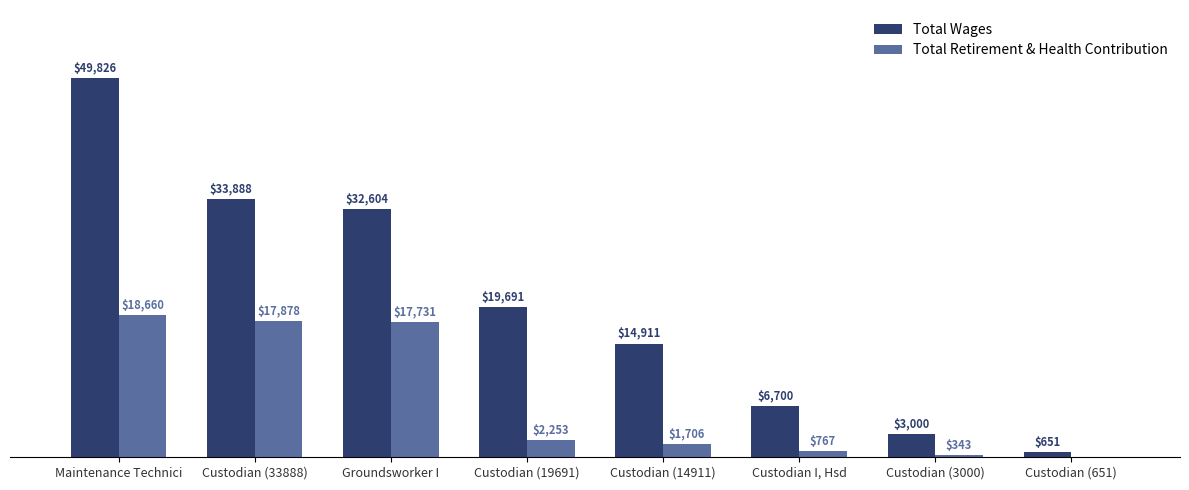

Is the value of Total Retirement & Health Contribution at Custodian (14911) greater than the value of Total Wages at Custodian (33888)?

No